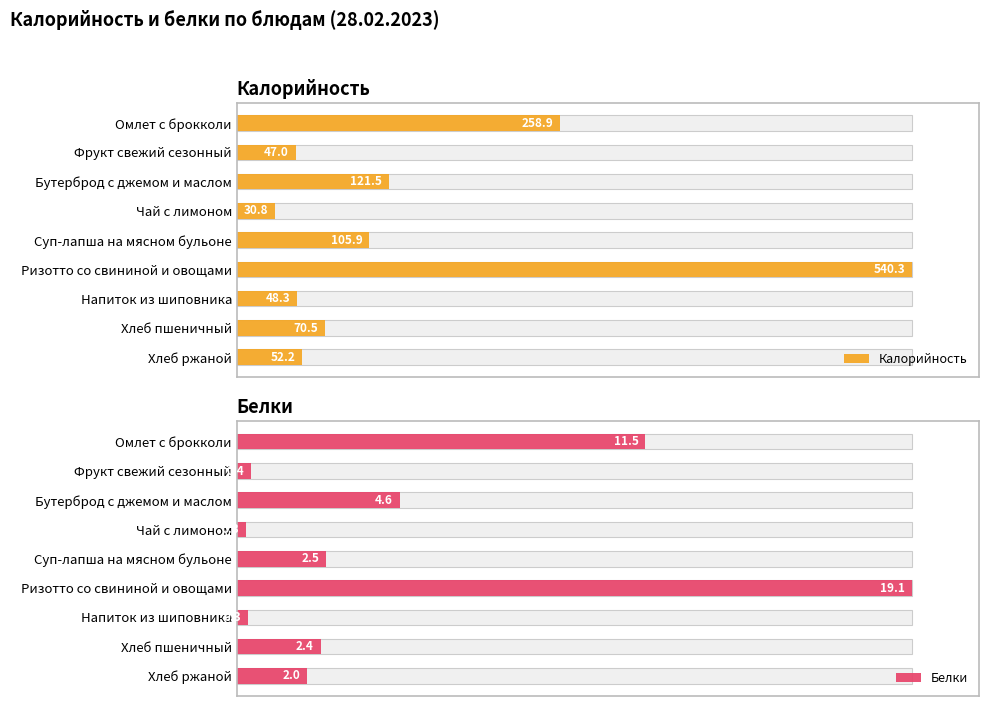

What position from the right is Ризотто со свининой и овощами?

4